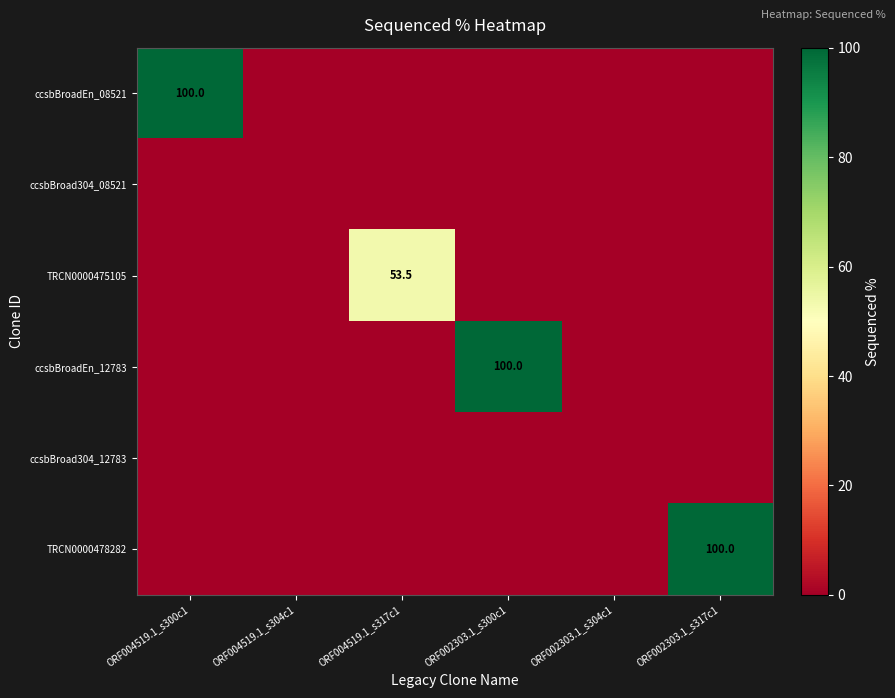

True or false: TRCN0000475105 has a value of -35.5 at ORF004519.1_s300c1.

False